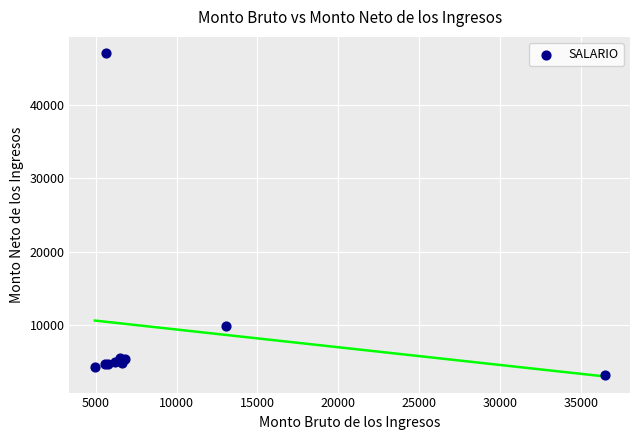

What Y value in the scatter plot is closest to 25115?

9840.3